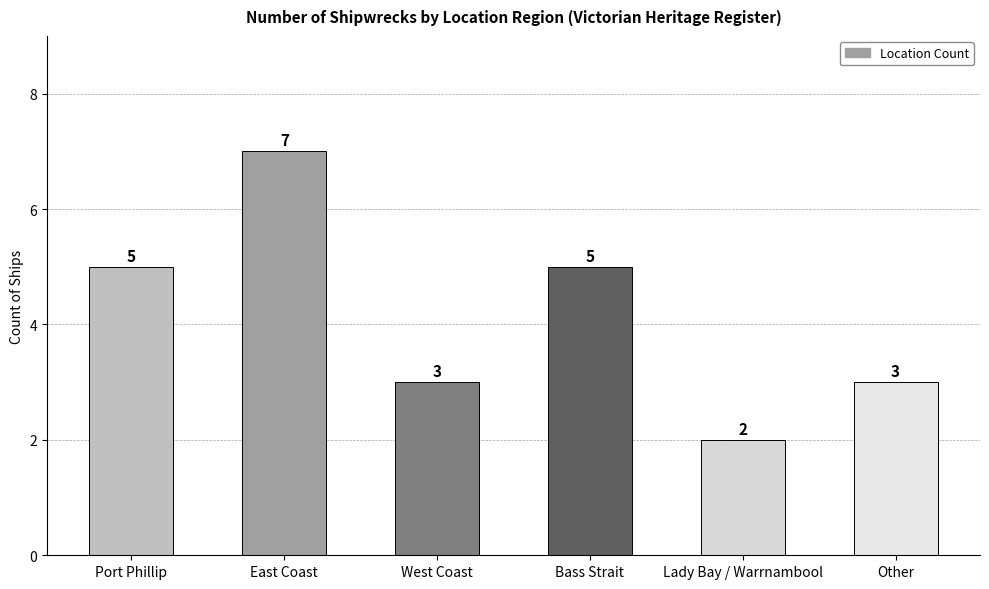

The chart shows a value of 5 at Bass Strait. True or false?

True